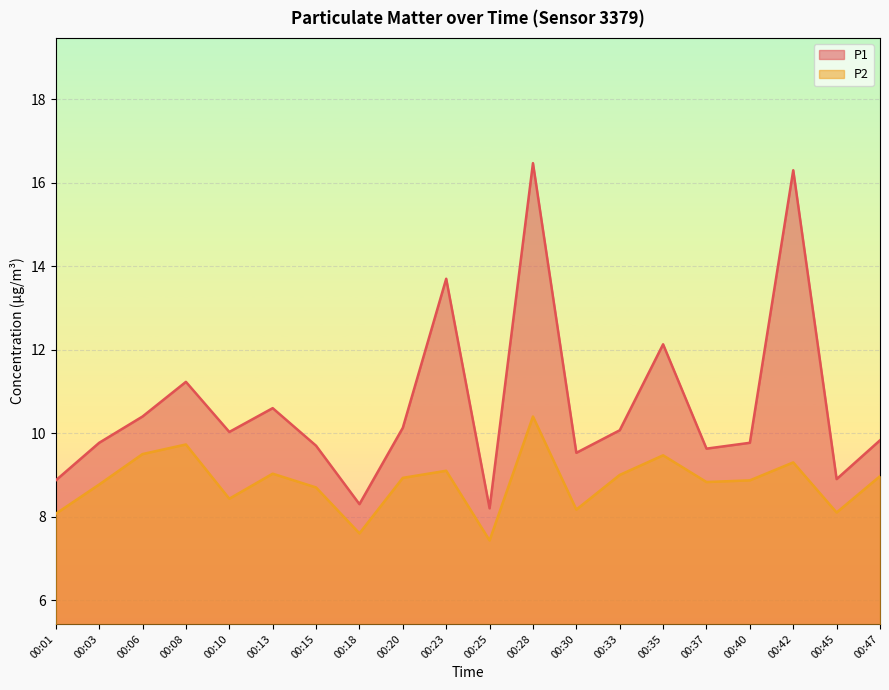

True or false: P1 has more than 0 interior local peaks.

True